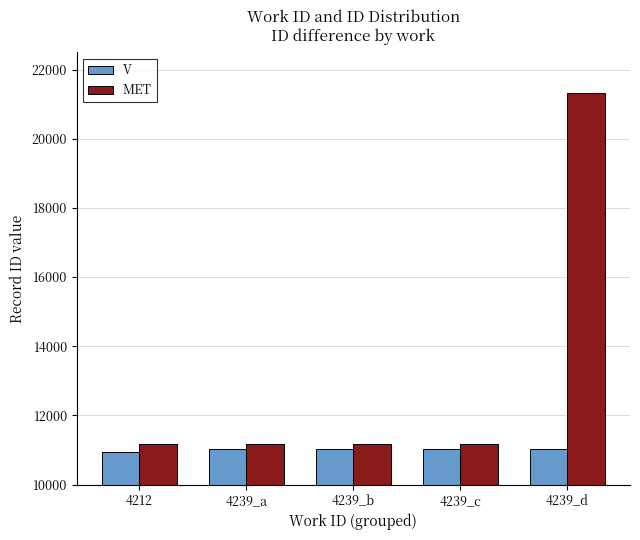

How many categories are shown in the chart?

5